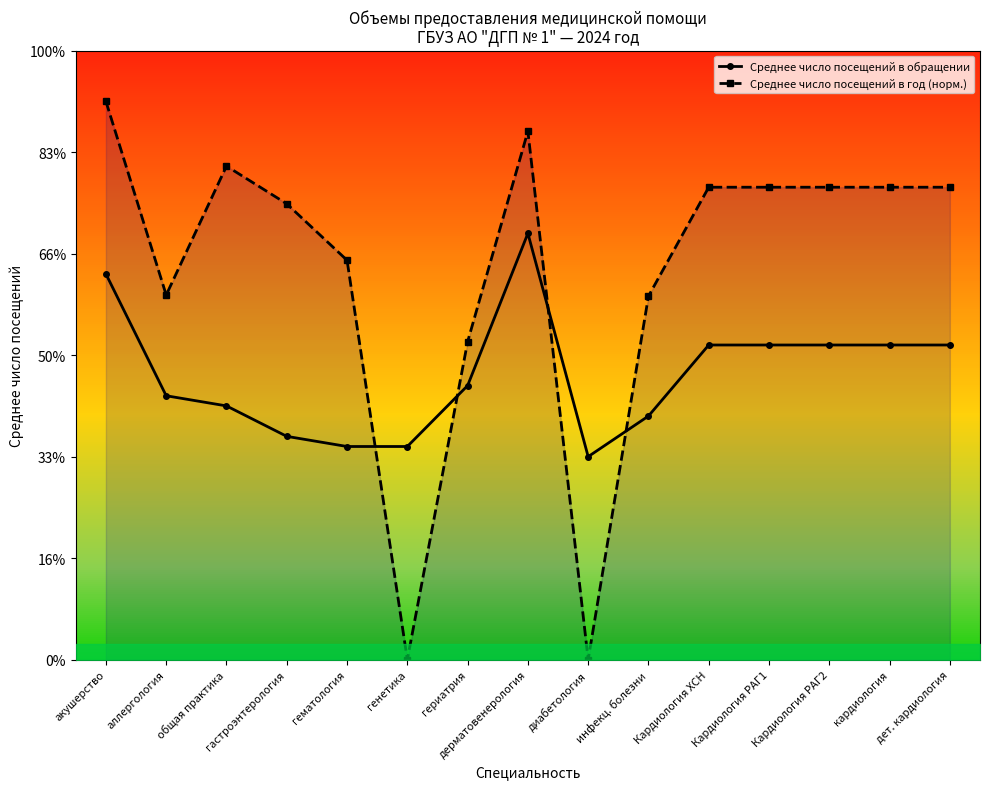

The value of Среднее число посещений в год (норм.) at гематология is 6.1. True or false?

False